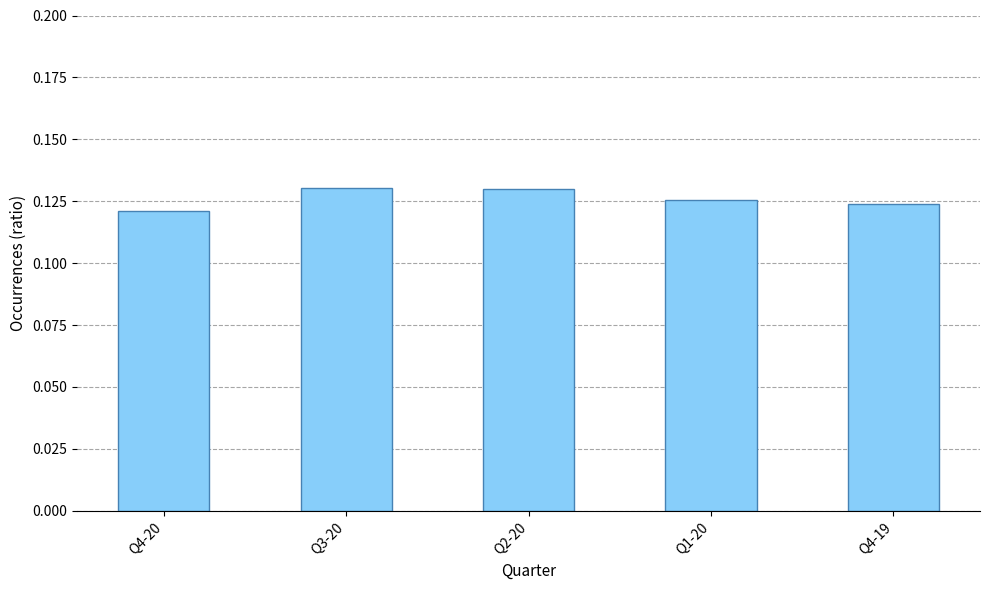

What is the sum of the values at Q4-19 and Q3-20?

0.3